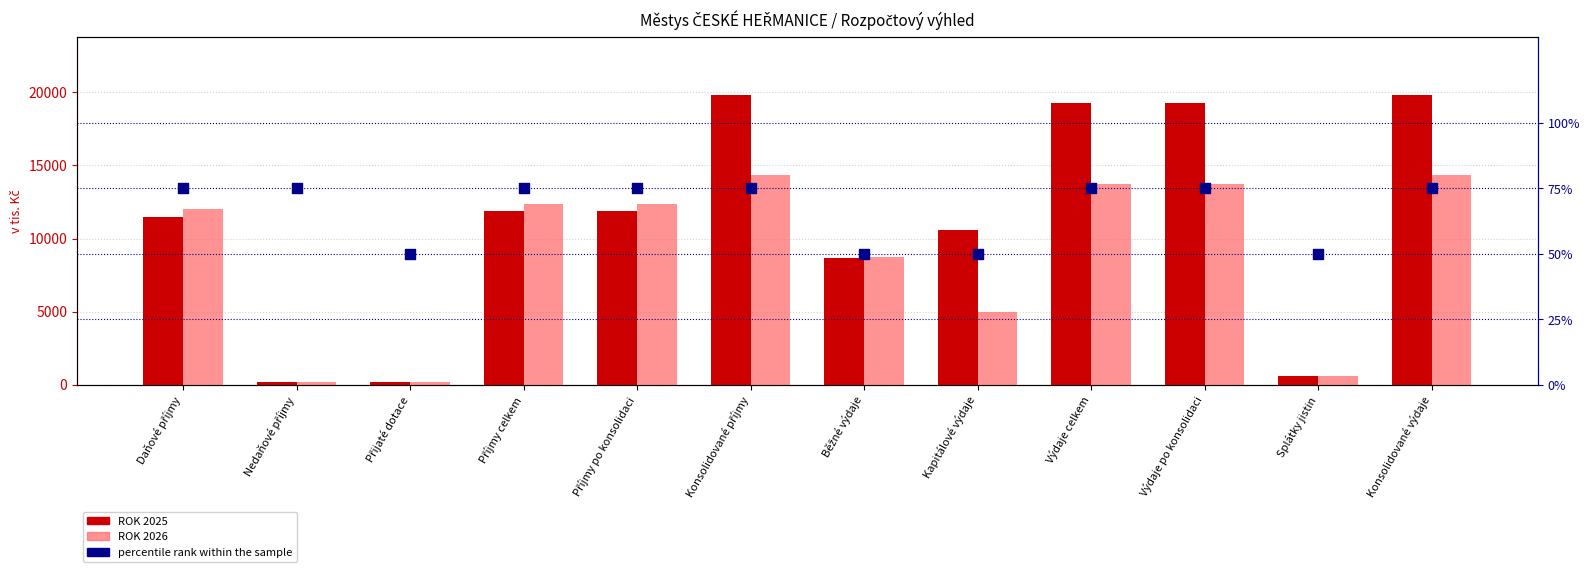

Which series reaches the maximum Y coordinate?

ROK 2025